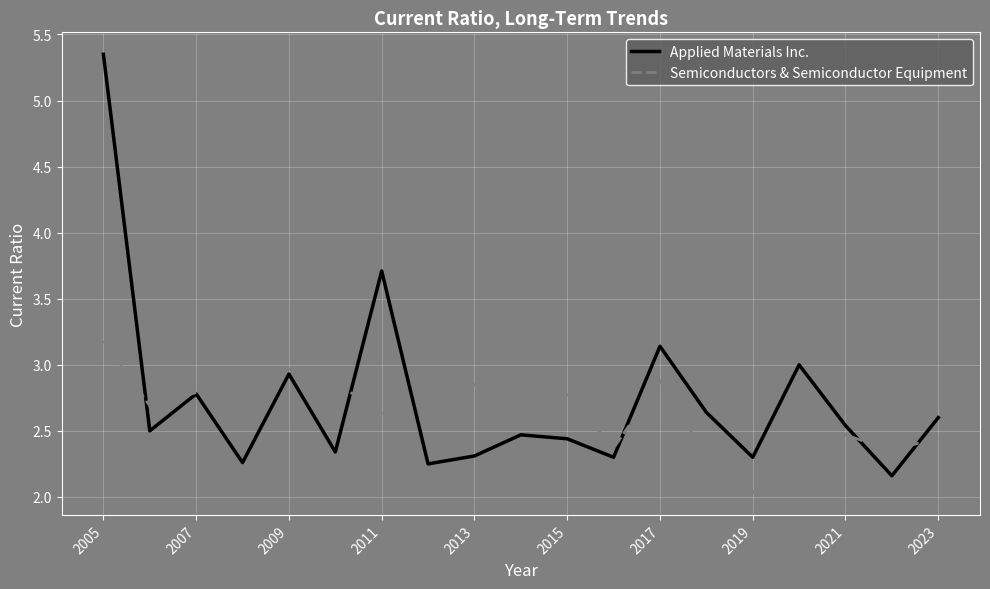

List the series in order of their peak value, lowest first.

Semiconductors & Semiconductor Equipment, Applied Materials Inc.